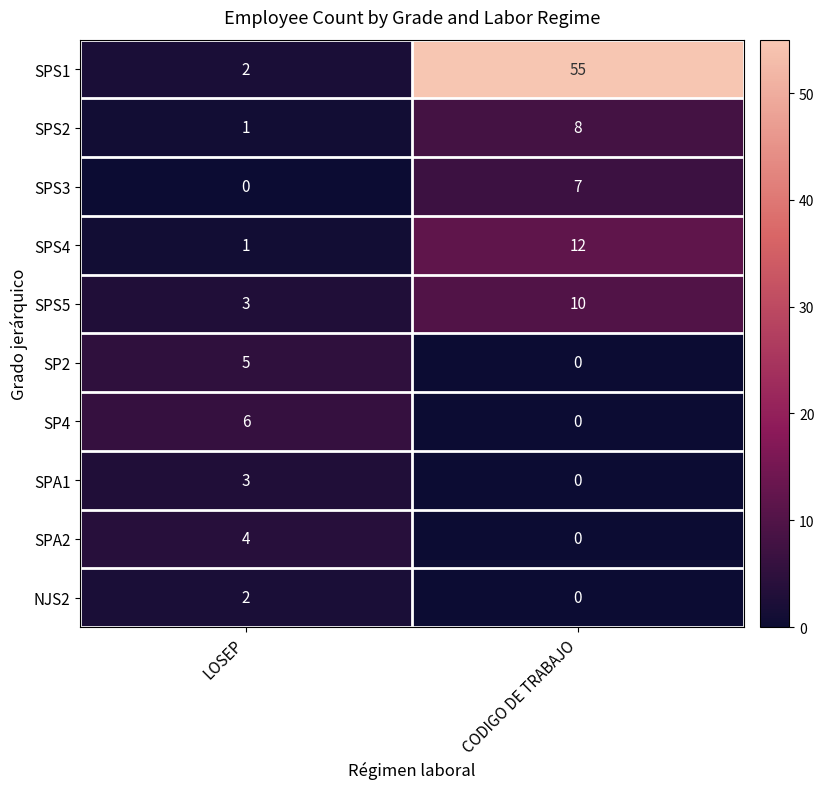

What is the total value across all series at CODIGO DE TRABAJO?

92